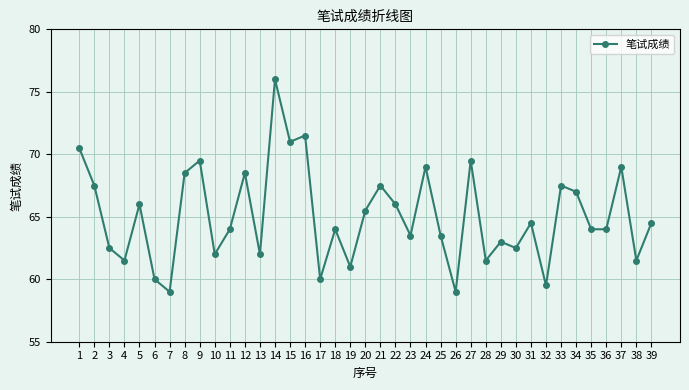

Where is the first local minimum?

4